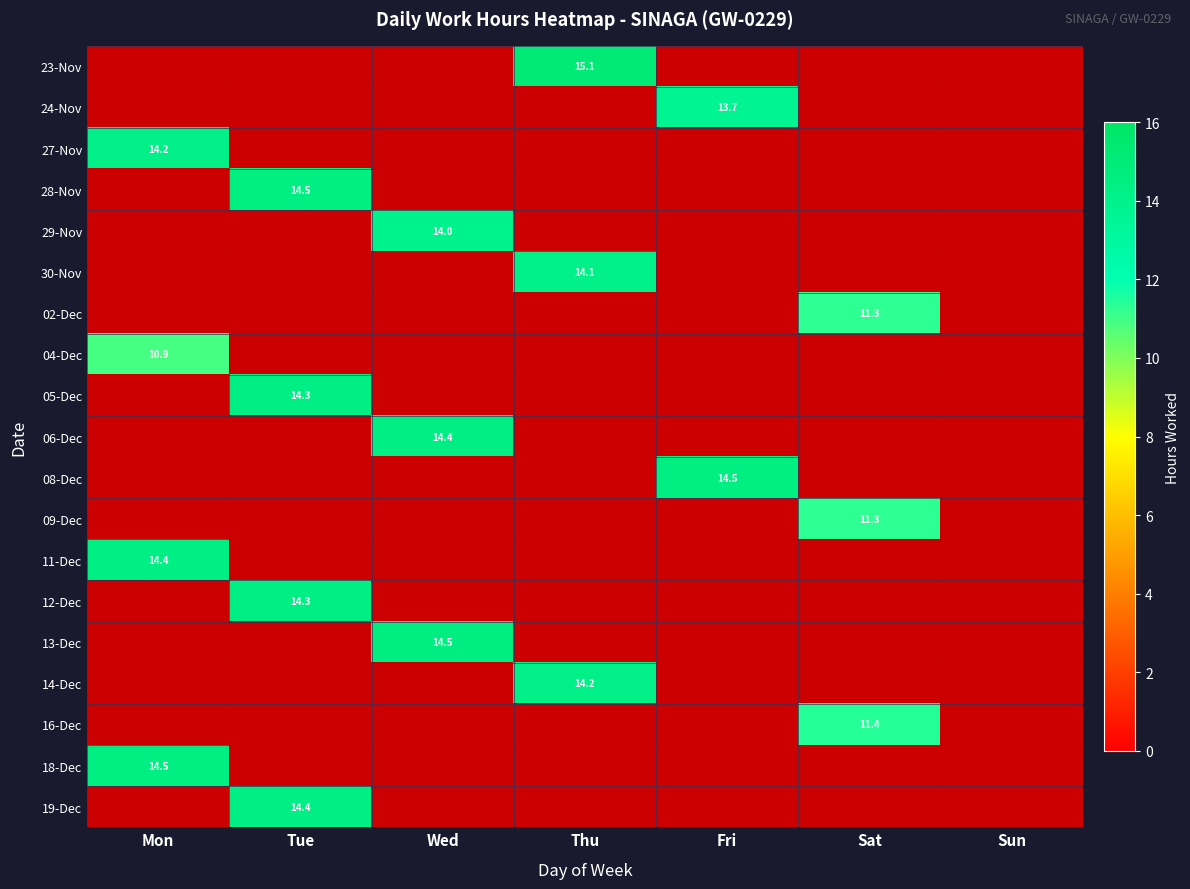

Is it true that 18-Dec equals 8.4 at Tue?

False